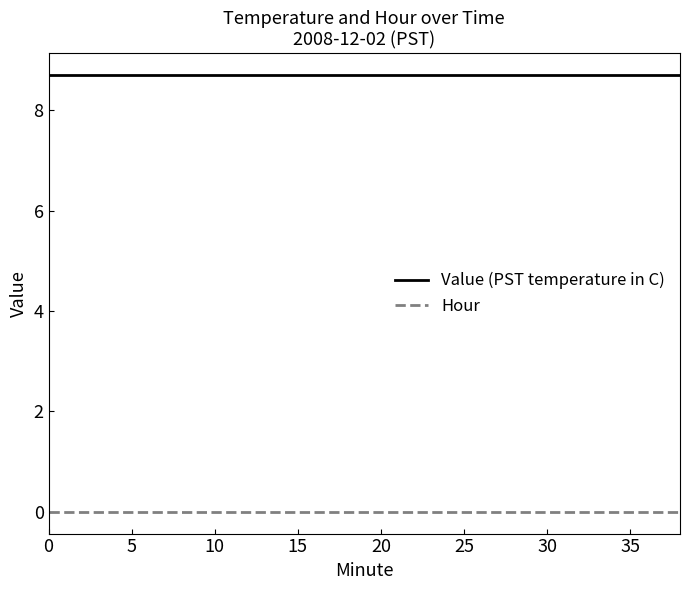

What is the maximum value shown in the chart?

8.7